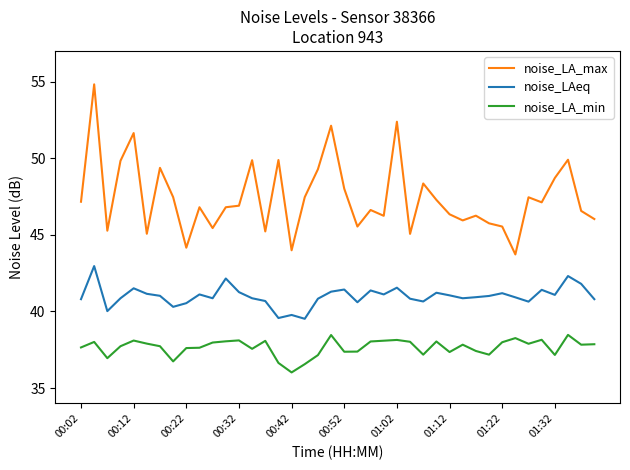

True or false: noise_LAeq and noise_LA_max cross at least once.

False